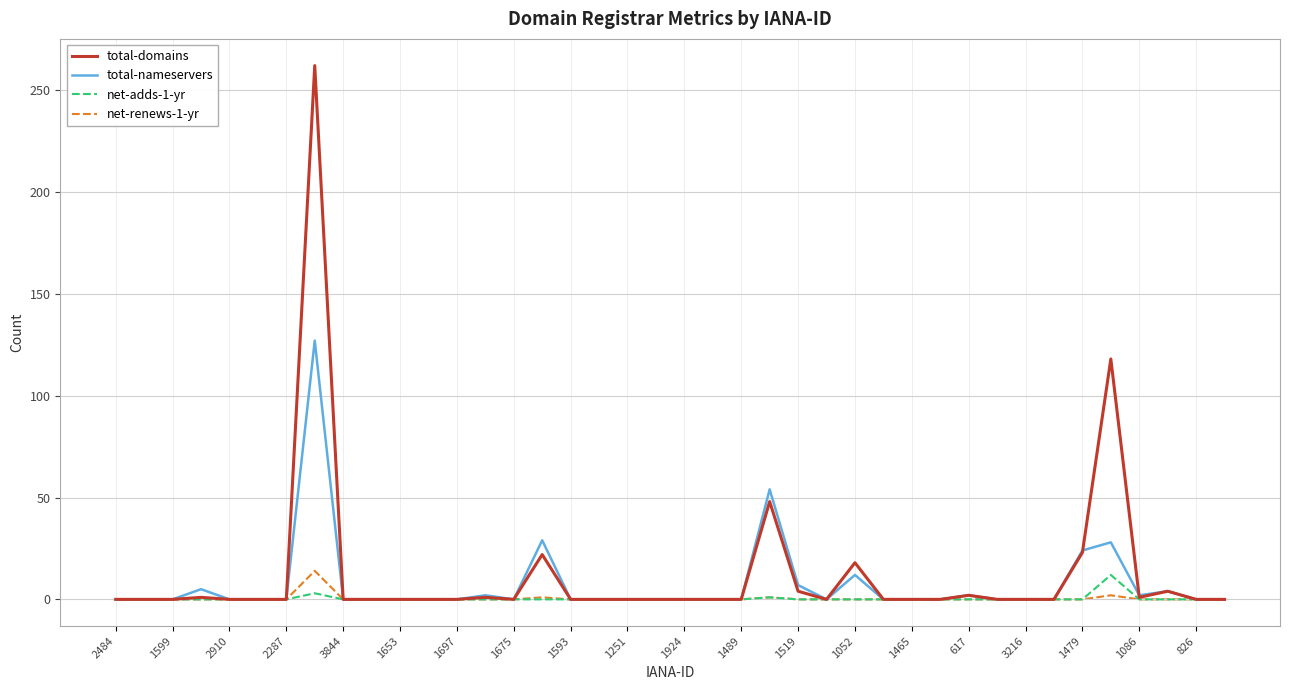

What is the maximum value for total-nameservers?

127